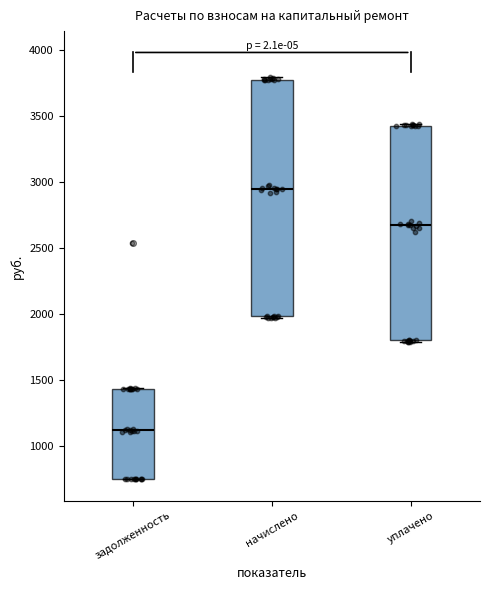

Reading left to right, transcribe this box plot: for each box, give where its median line is, the range the box spans, and where its two whiskers end, as read against the y-axis. The values are not printed on the chart, so give them approximately, as read against the axis.

задолженность: median 1100, box 750 to 1450, whiskers 750 to 1450
начислено: median 2950, box 2000 to 3800, whiskers 1950 to 3800 (just above the box's upper edge)
уплачено: median 2650, box 1800 to 3450, whiskers 1800 to 3450 (just above the box's upper edge)